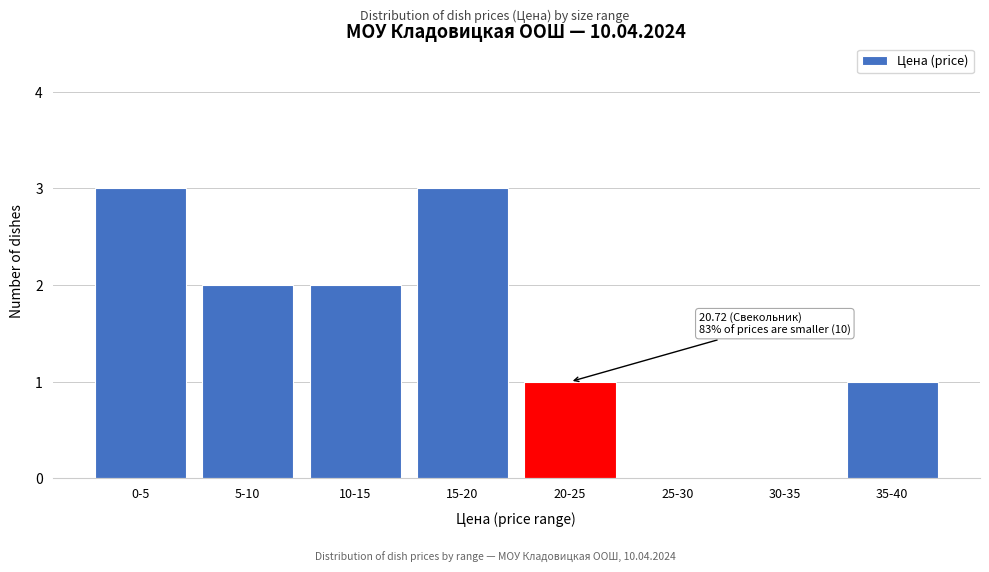

Reading right to left, extract all data points from this chart.

35-40=1	30-35=0	25-30=0	20-25=1	15-20=3	10-15=2	5-10=2	0-5=3